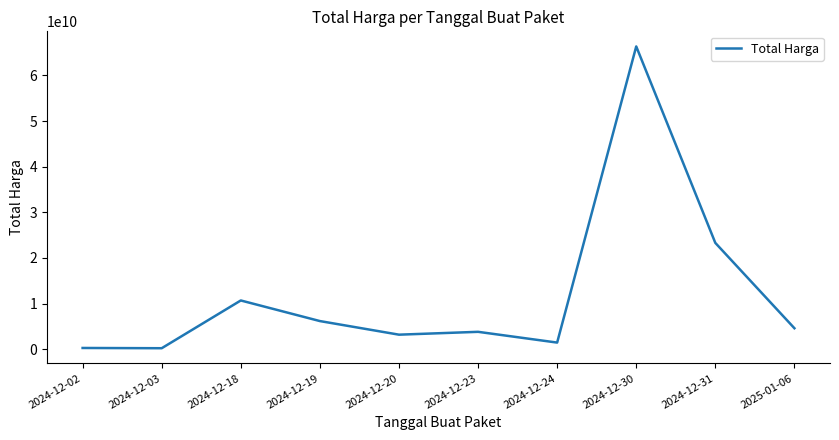

Which label corresponds to the largest value in the chart?

2024-12-30